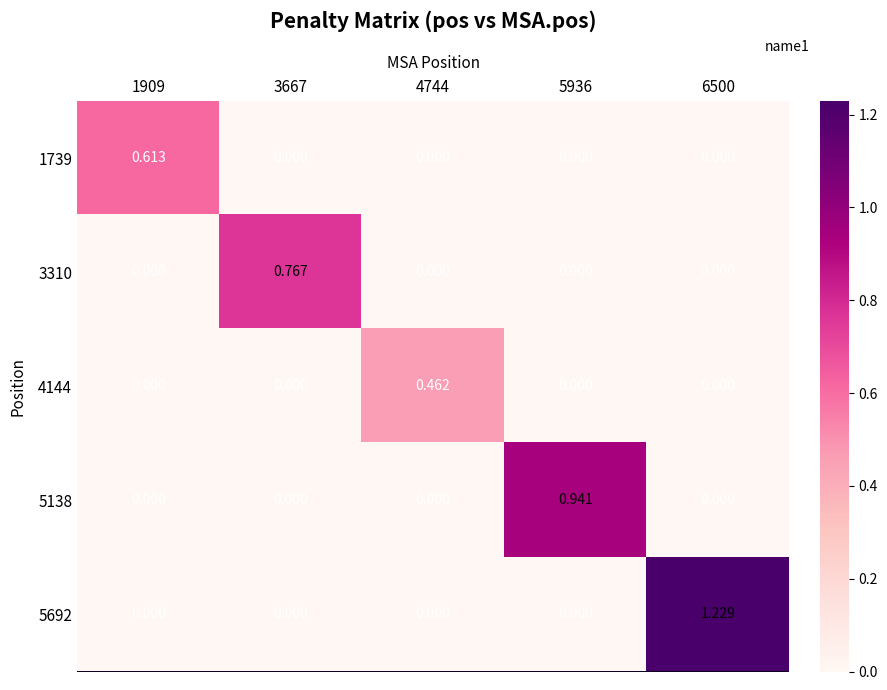

Is the value of 5138 at 5936 greater than the value of 5692 at 5936?

Yes